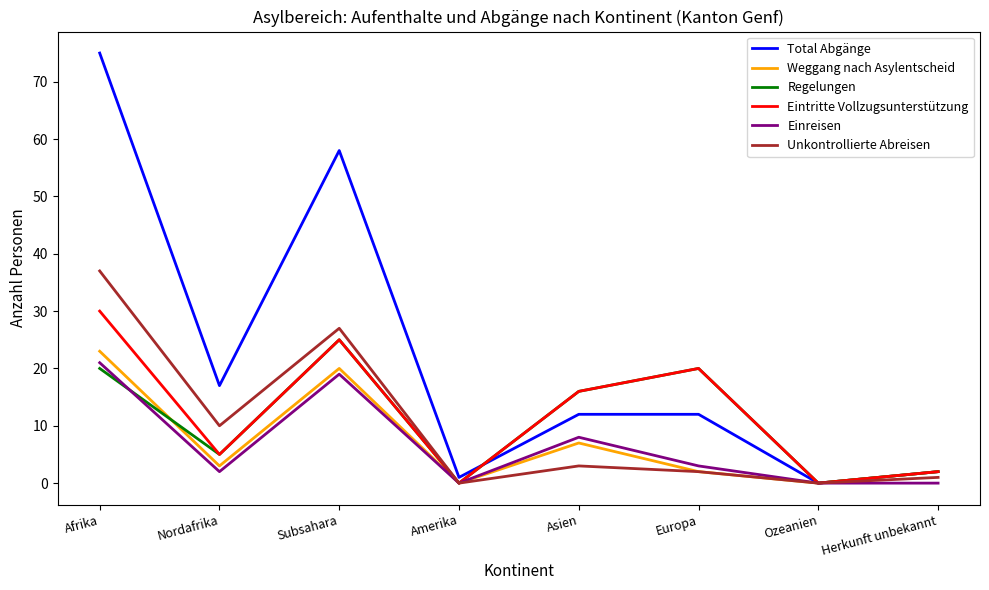

True or false: Unkontrollierte Abreisen has more than 1 points higher than both neighbors.

True